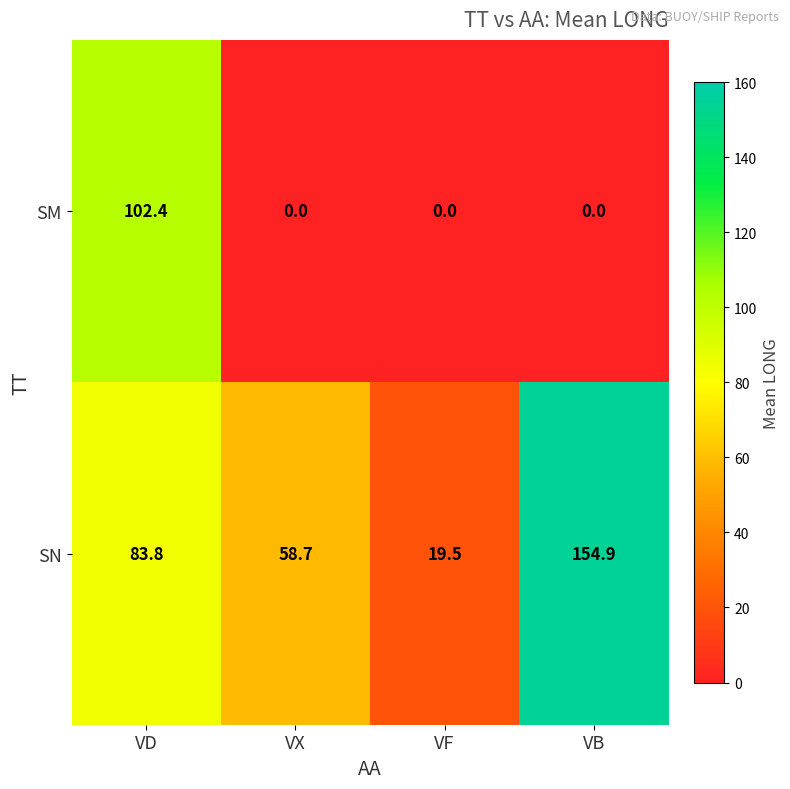

Reading right to left, list all the values displayed in this chart.

SM: 0.0	0.0	0.0	102.4
SN: 154.9	19.5	58.7	83.8